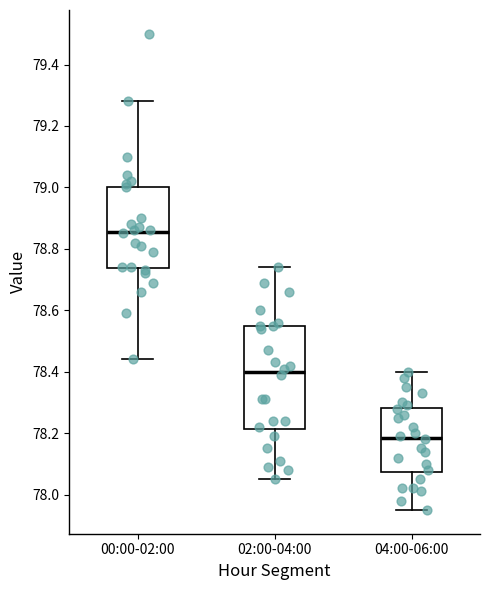

Where does the upper whisker of the box for 04:00-06:00 end on the y-axis? The values are not printed on the chart, so give them approximately, as read against the axis.

78.40